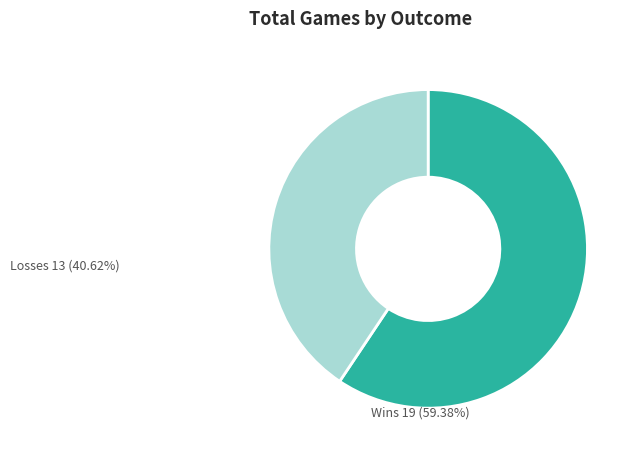

Combined, do Losses and Wins account for over 50%?

Yes